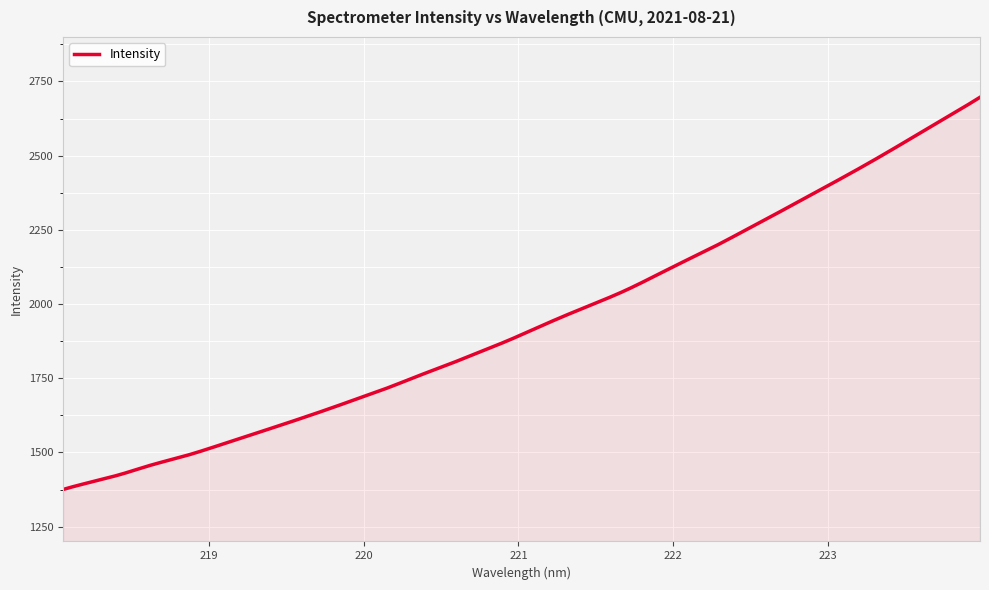

What is the smallest value displayed?

1375.1